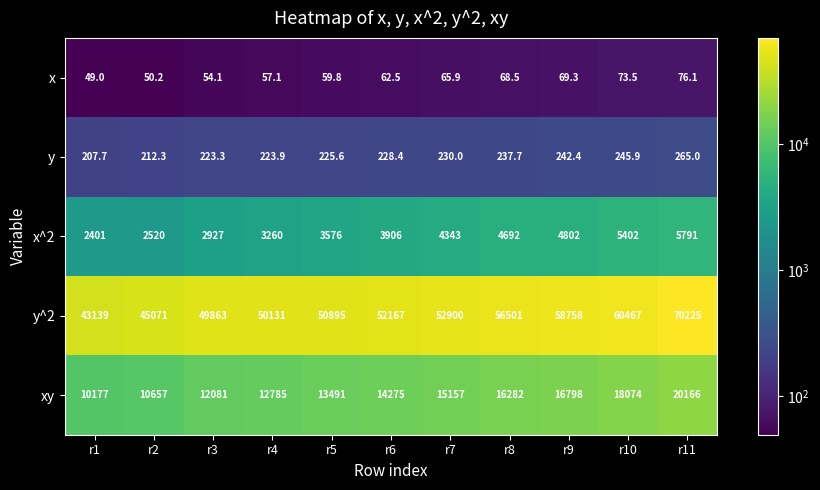

Where is y nearest to the value 236?

r8